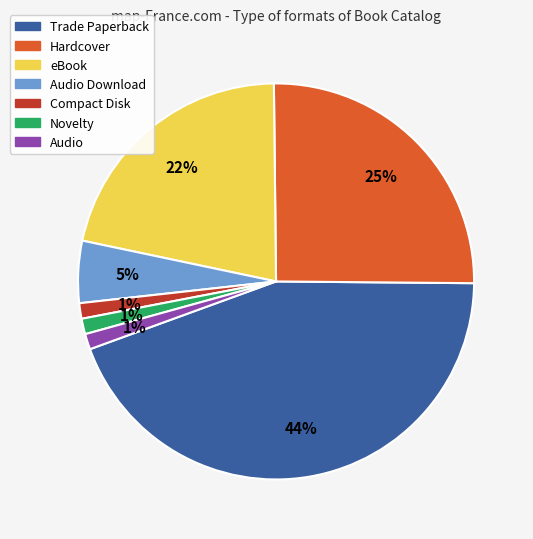

Does any single category account for the majority?

No